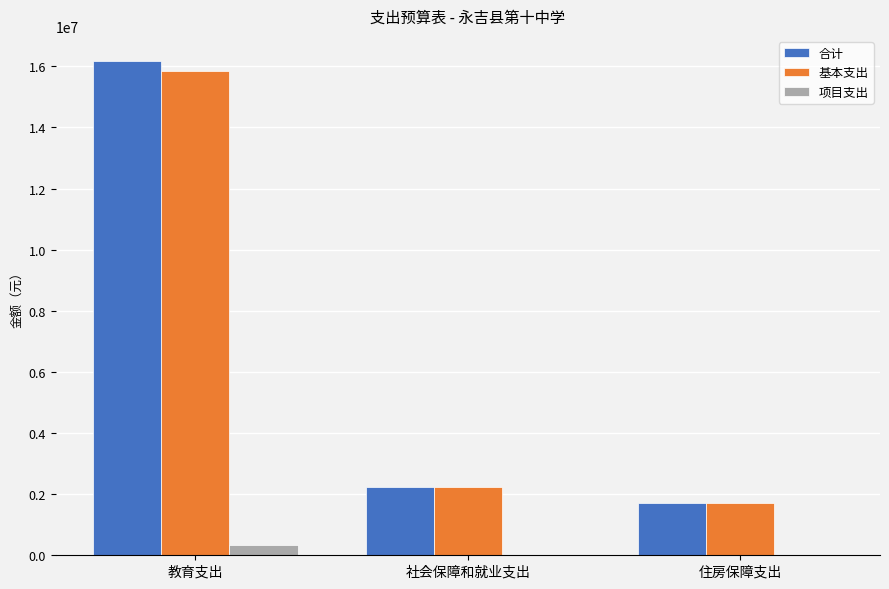

Which series changed the most between 教育支出 and 住房保障支出?

合计